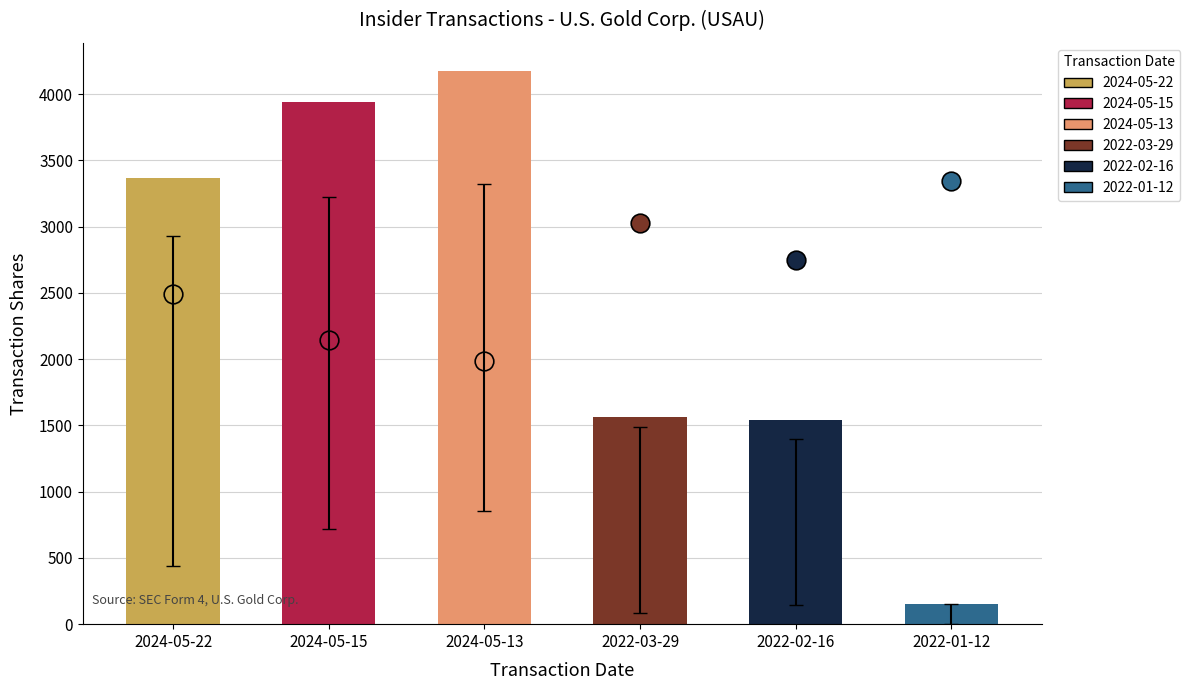

Which has a higher value, 2024-05-22 or 2022-03-29?

2024-05-22